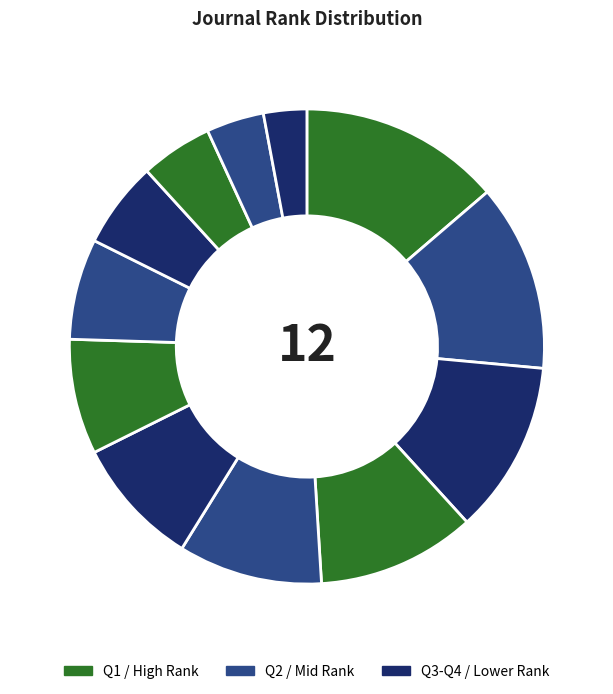

How many segments does this pie chart have?

12